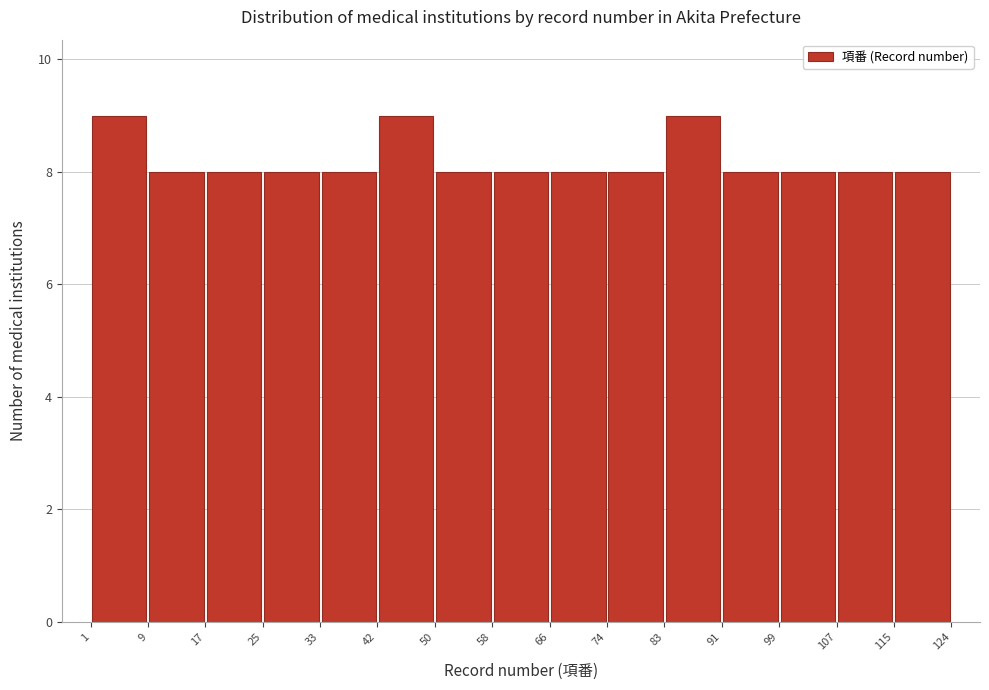

Reading left to right, list every bar in this chart as the range it spans on the x-axis followed by its height. The values are not printed on the chart, so give them approximately, as read against the axis.

1 to 9: 9
9 to 17: 8
17 to 25: 8
25 to 33: 8
33 to 42: 8
42 to 50: 9
50 to 58: 8
58 to 66: 8
66 to 74: 8
74 to 83: 8
83 to 91: 9
91 to 99: 8
99 to 107: 8
107 to 115: 8
115 to 124: 8